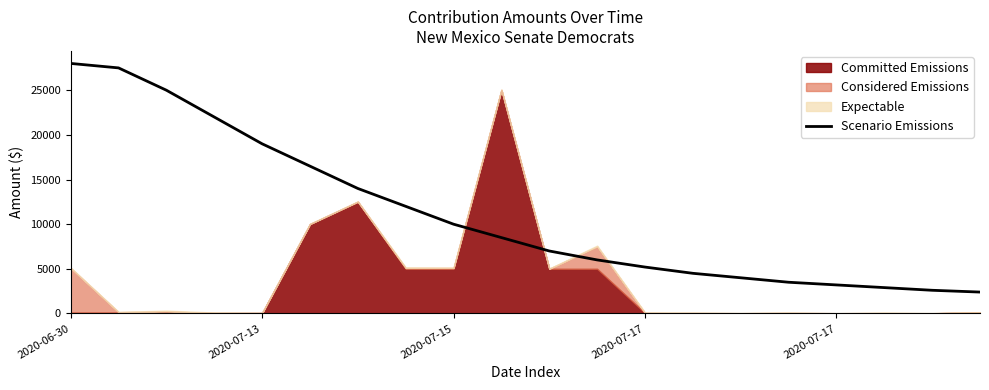

What is the ratio of the value at 11 to the value at 6?

0.4